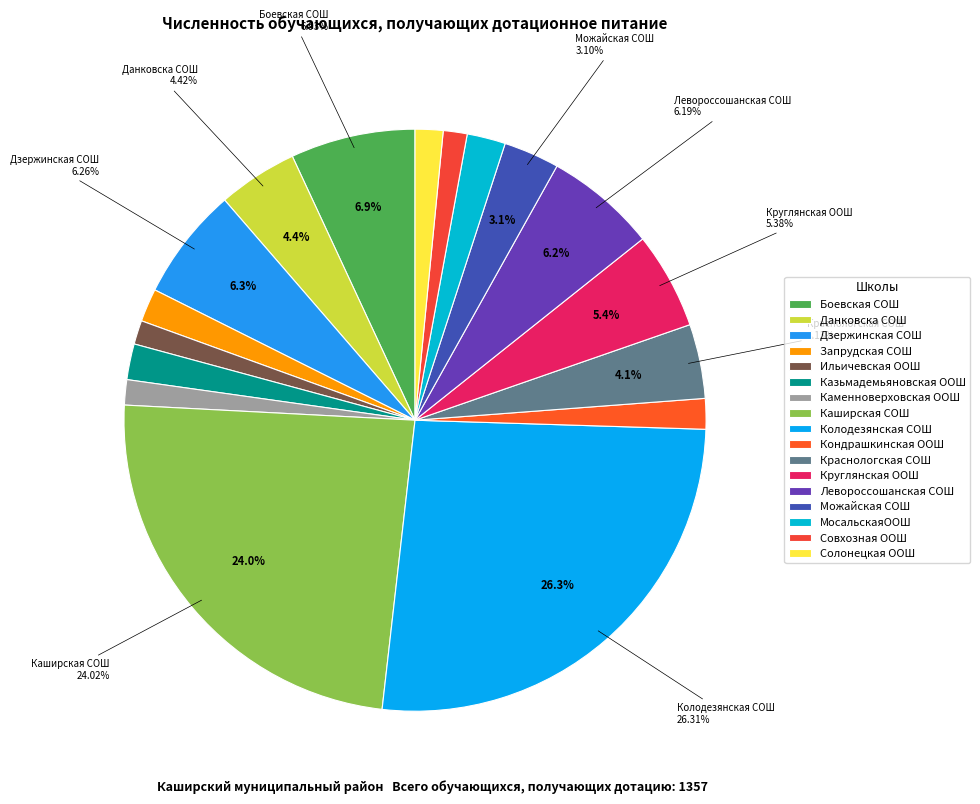

Is the sum of МКОУ Каменноверховская ООШ and МКОУ Левороссошанская СОШ greater than half?

No